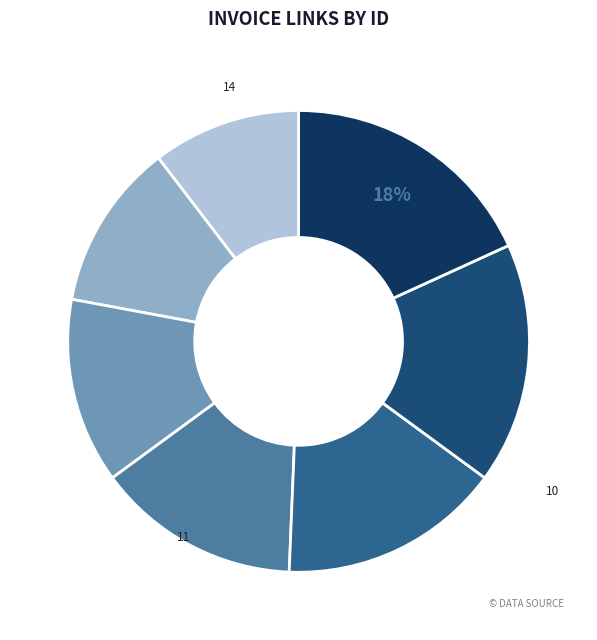

Does any single category account for the majority?

No